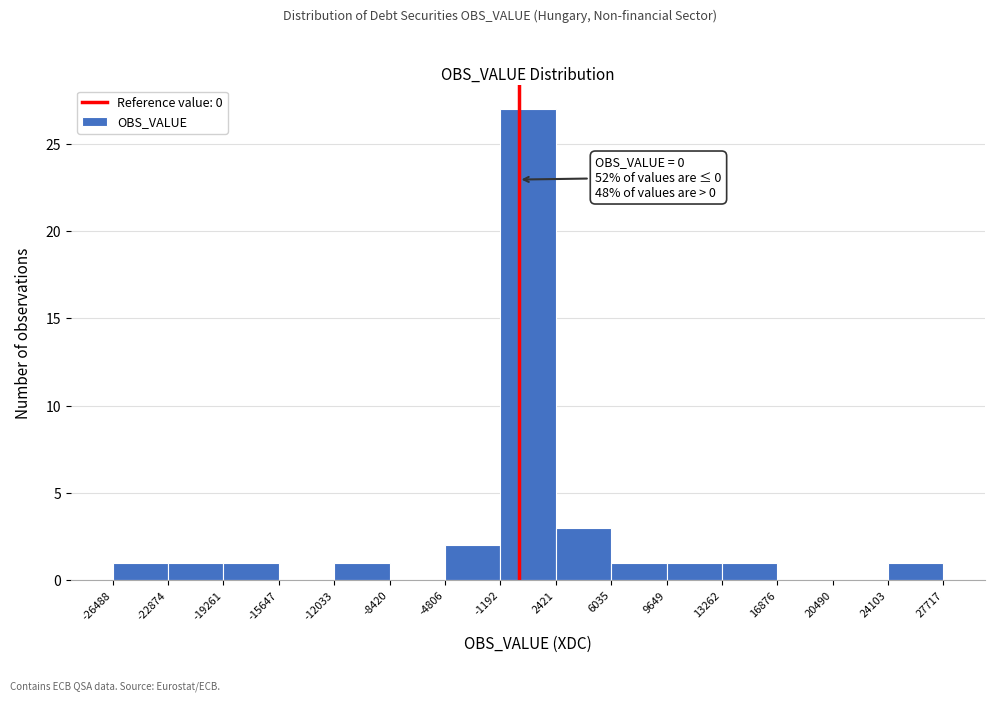

Which range on the x-axis has the tallest bar?

-1192 to 2421